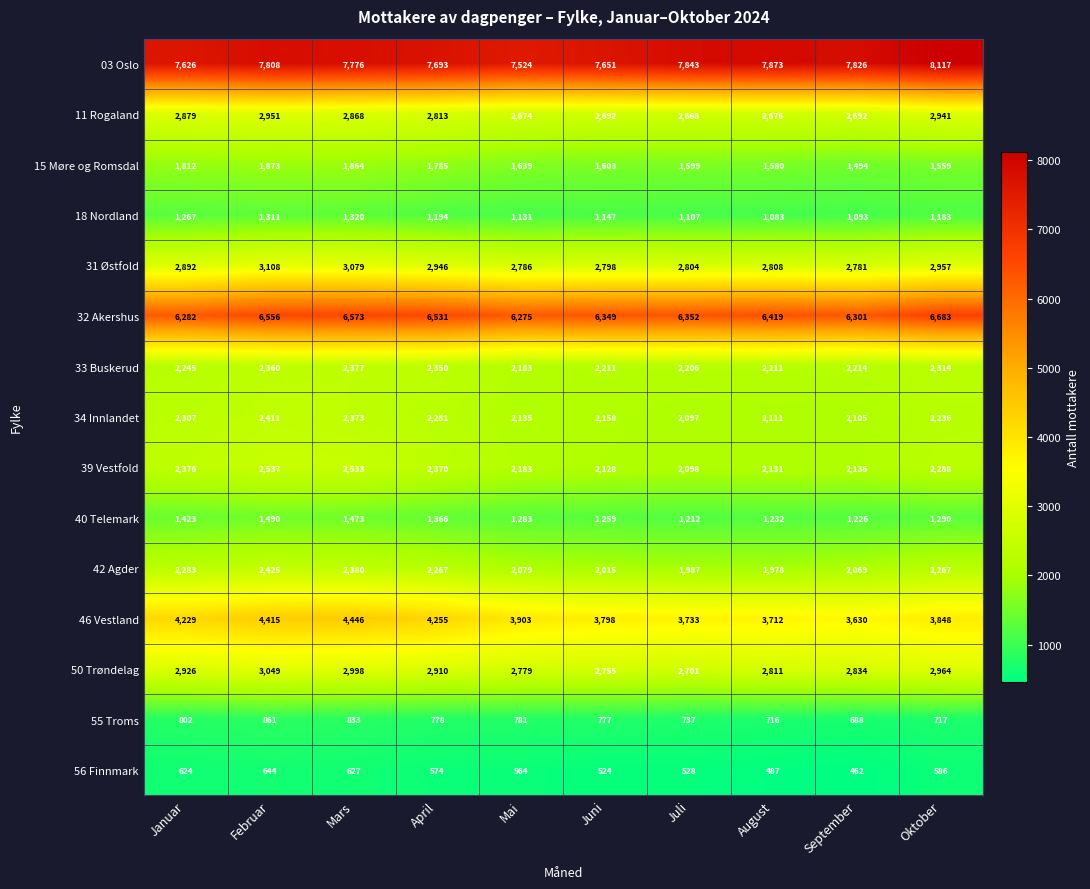

How many data points does each series have?

10